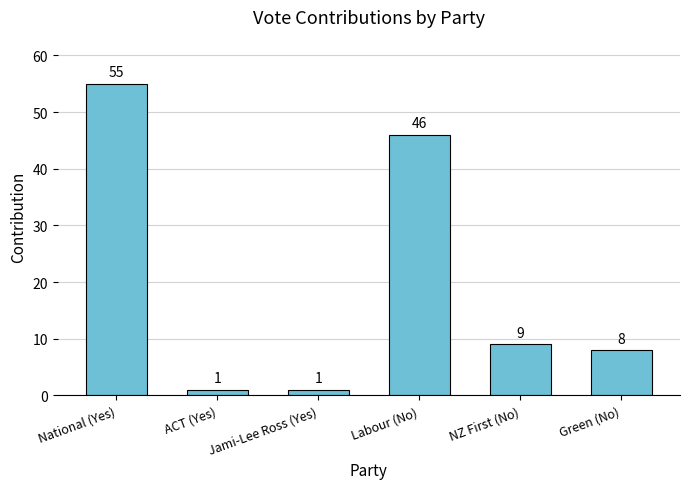

True or false: the data shows 9 at NZ First (No).

True